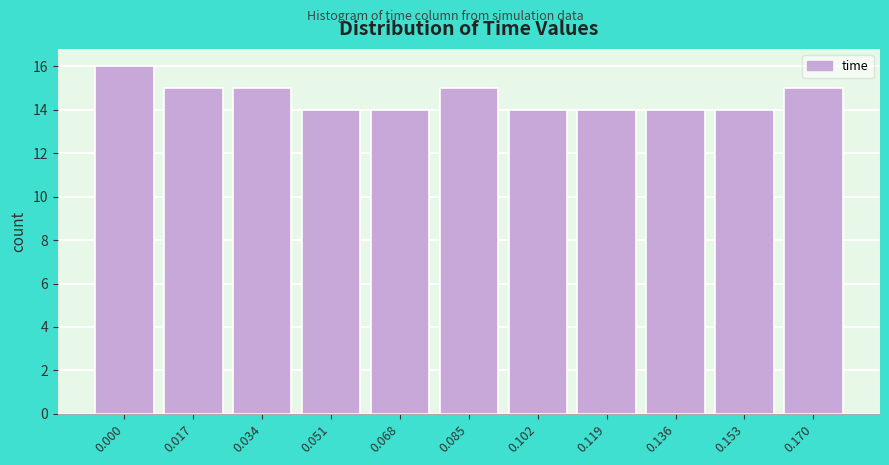

Reading right to left, list all the values displayed in this chart.

15	14	14	14	14	15	14	14	15	15	16